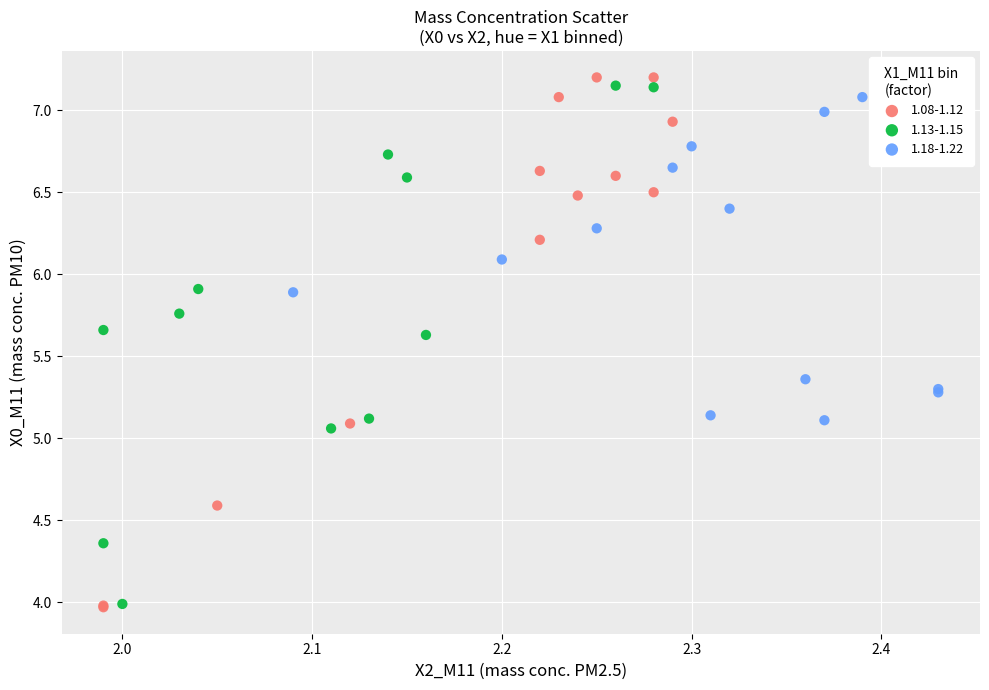

What are all the series names shown in the legend?

1.08-1.12, 1.13-1.15, 1.18-1.22